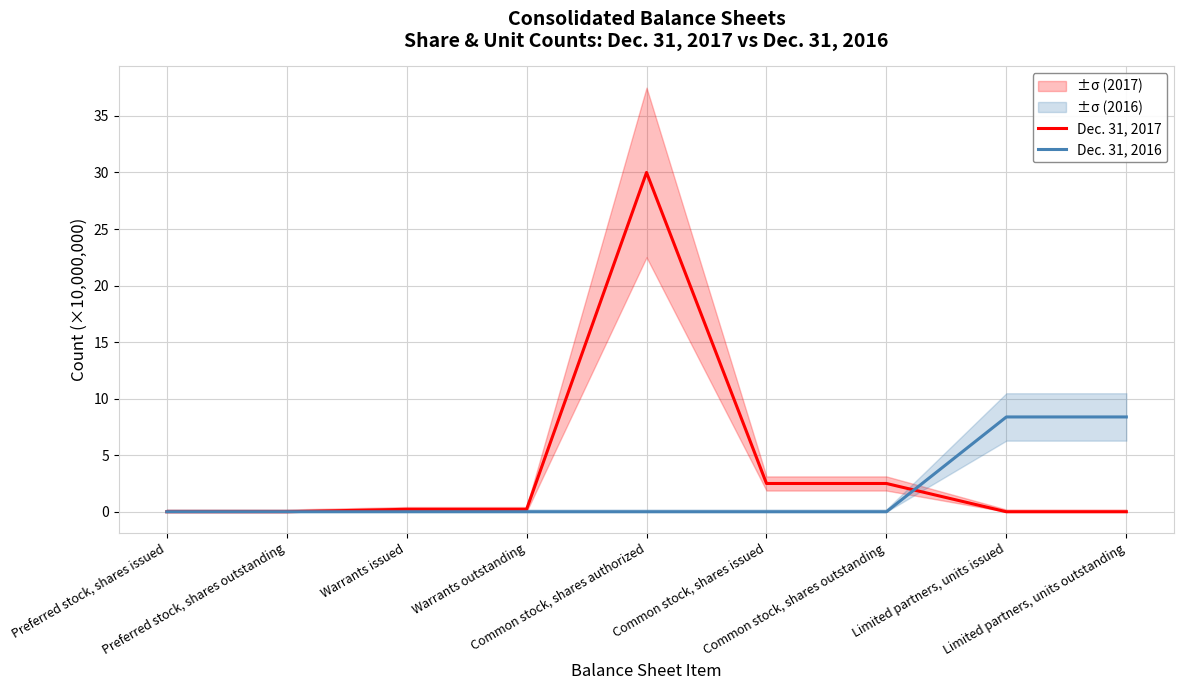

True or false: Dec. 31, 2017 has more than 0 interior local peaks.

True